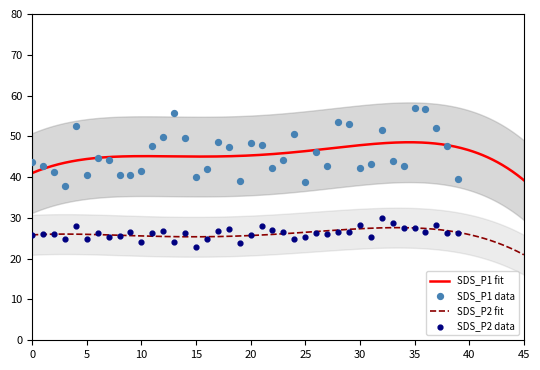

At which category is the sum across all series the highest?

35